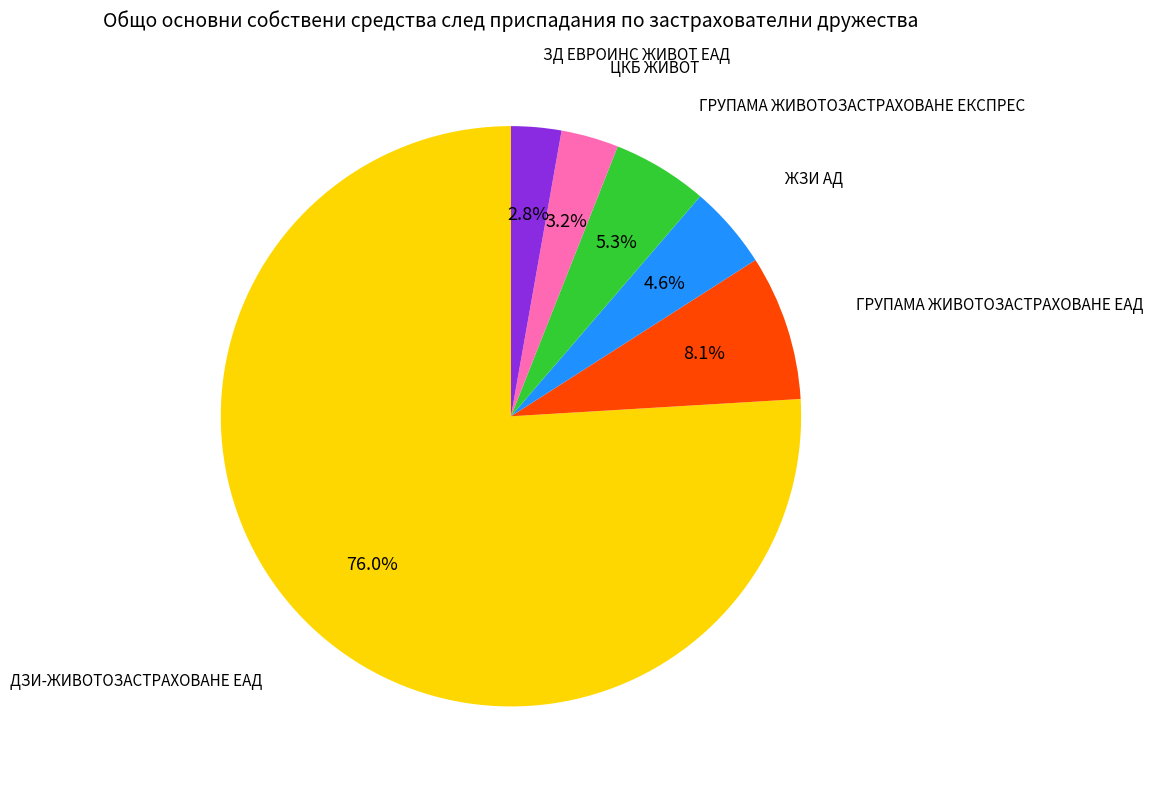

Does any single category account for the majority?

Yes